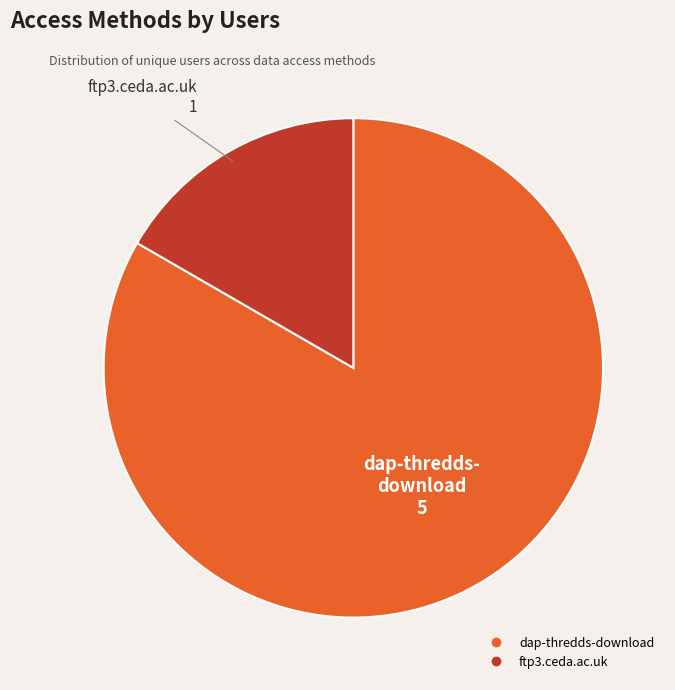

Rank the categories by value from highest to lowest.

dap-thredds-download, ftp3.ceda.ac.uk